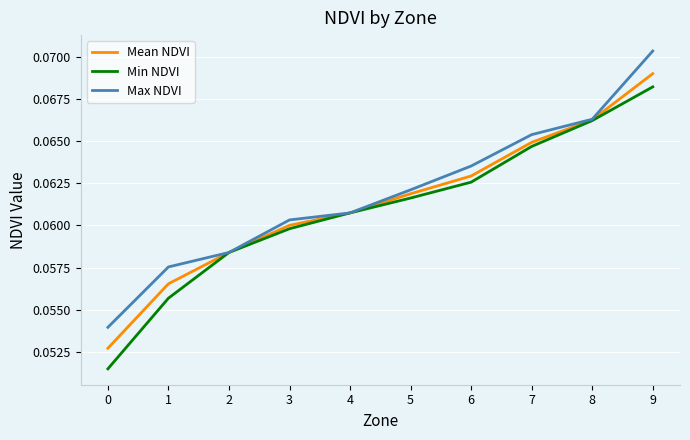

Which category has the highest value across all series?

9